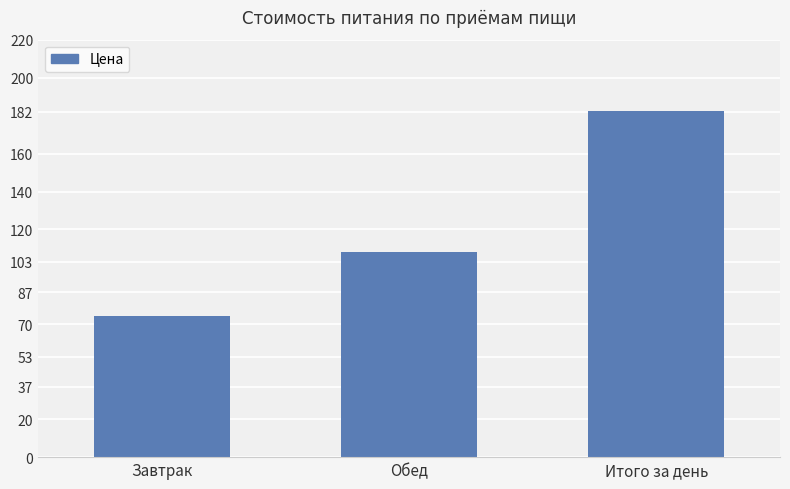

Approximately how many times larger is the value at Обед compared to Итого за день?

0.6